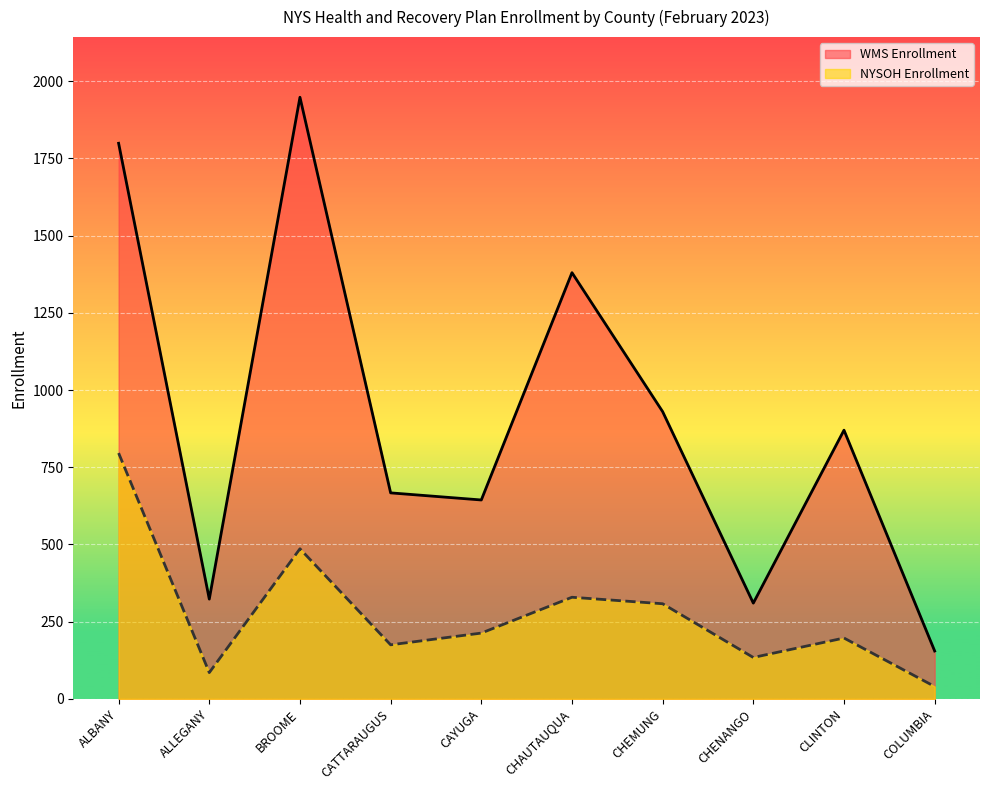

Reading left to right, transcribe all the data shown in this chart.

NYSOH Enrollment: 796	85	486	175	213	329	308	134	197	40
WMS Enrollment: 1799	323	1948	667	644	1380	930	310	870	155